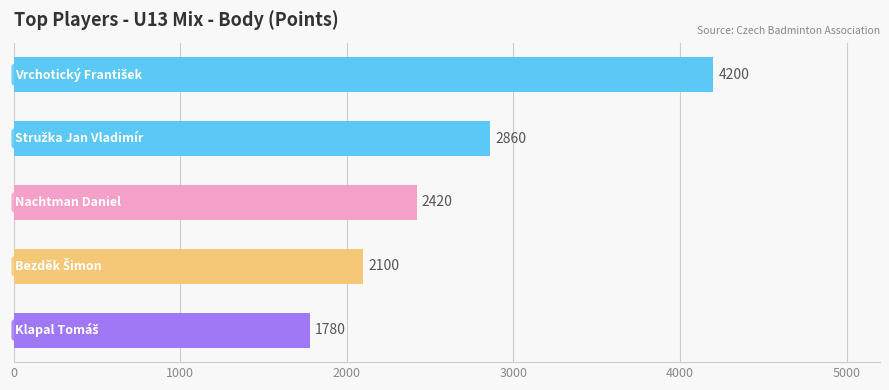

What is the value of the 2nd bar from the top?

2860